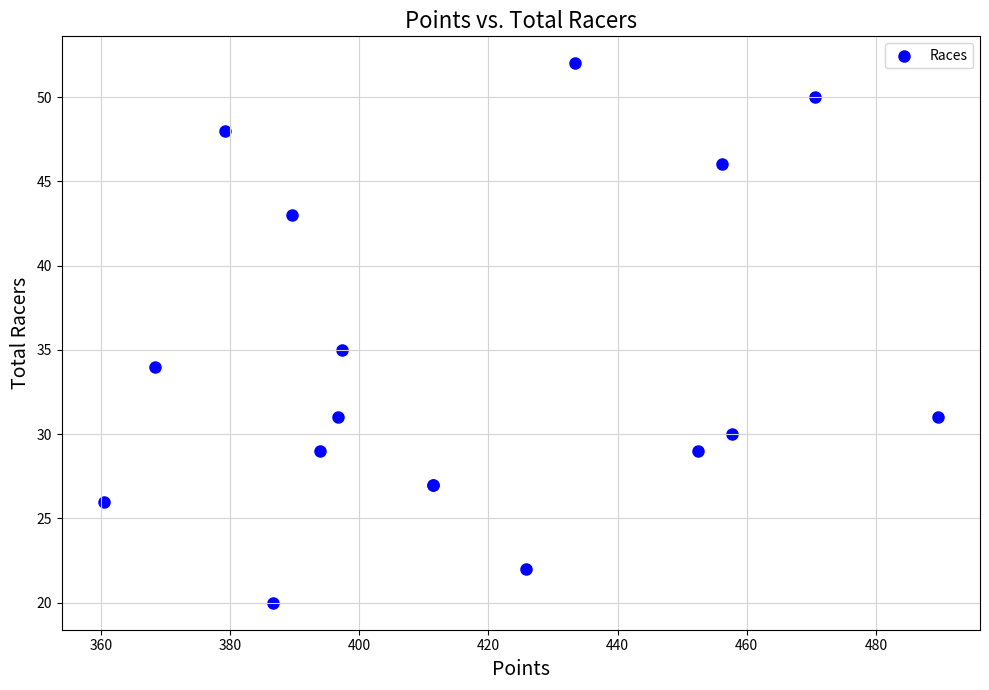

What Y value in the scatter plot is closest to 36?

35